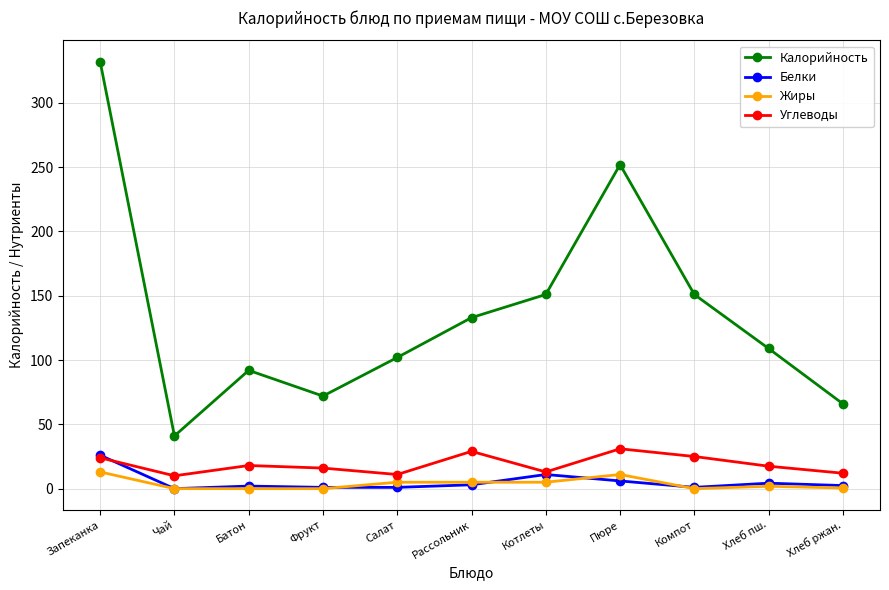

What is the label of the 4th point from the right?

Пюре